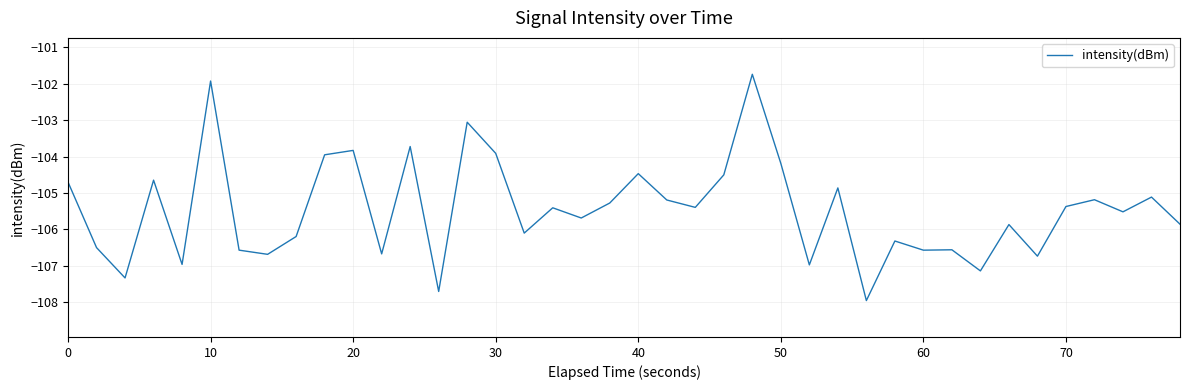

What is the greatest value displayed?

-101.7